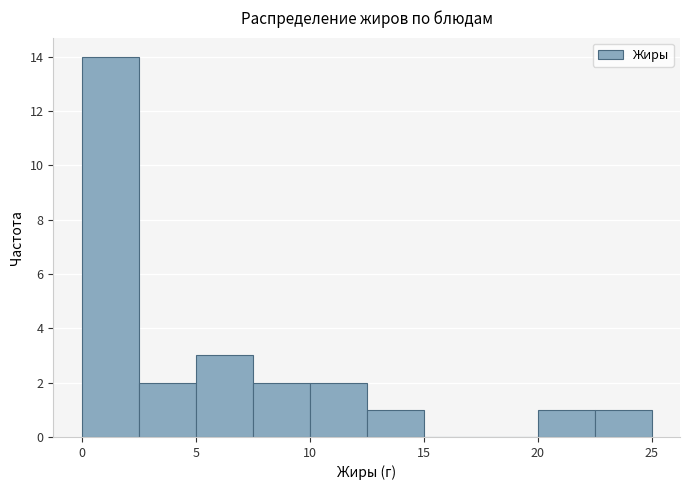

How tall is the bar that spans 0.0 to 2.5 on the x-axis? The values are not printed on the chart, so give them approximately, as read against the axis.

14